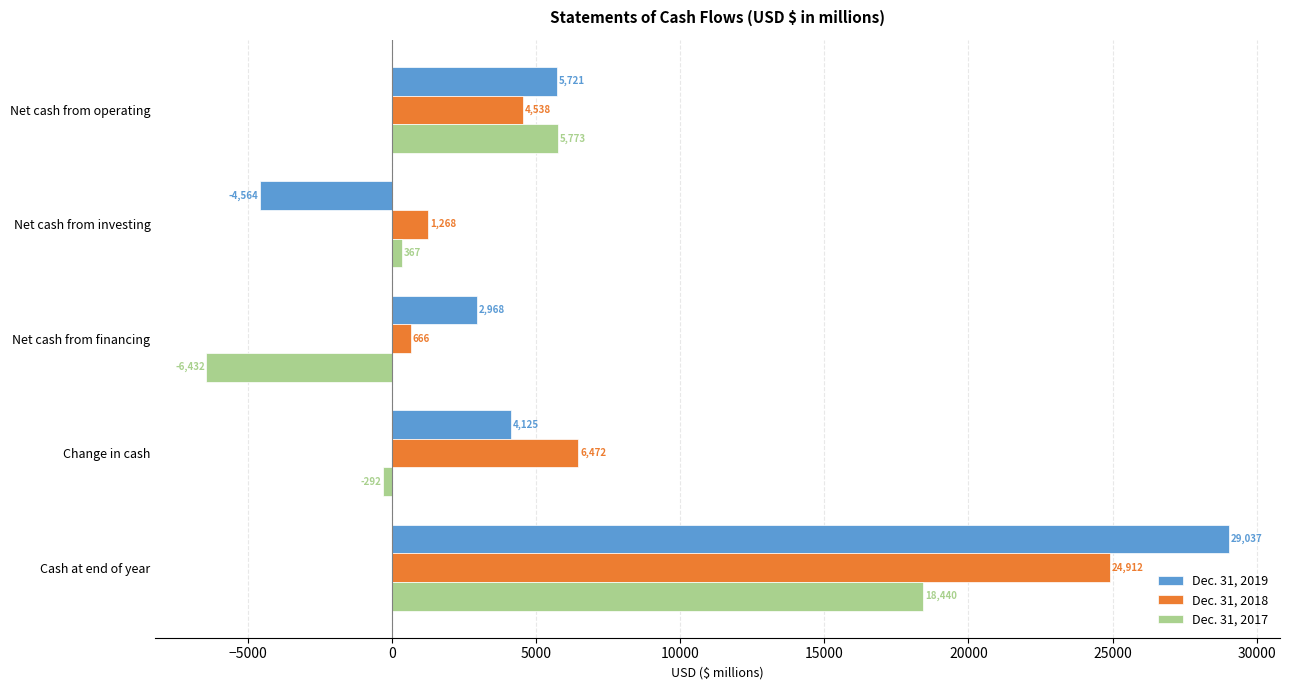

List the labels in order of Dec. 31, 2018 value, largest first.

Cash at end of year, Change in cash, Net cash from operating, Net cash from investing, Net cash from financing